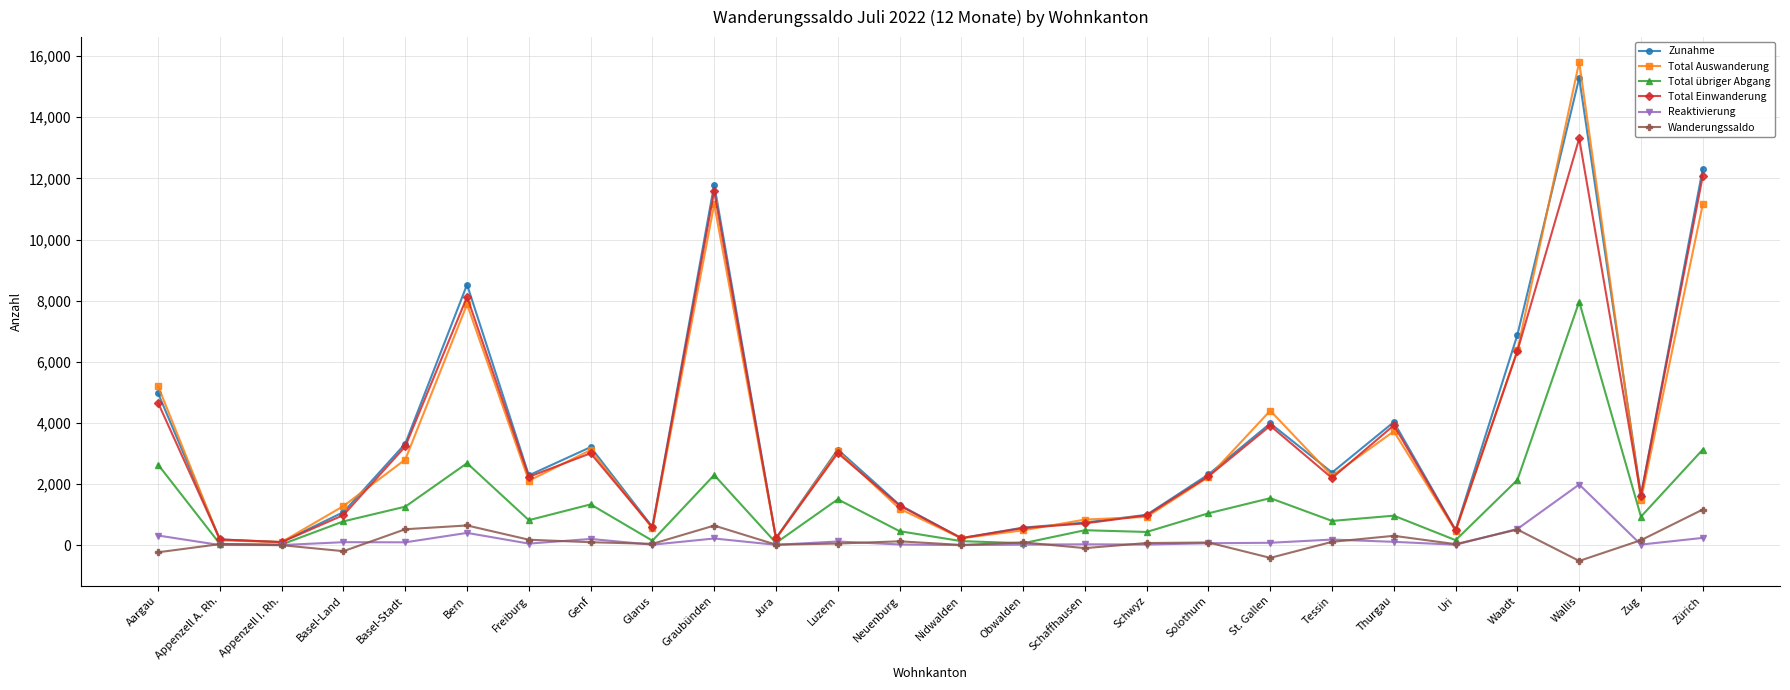

What is the label of the 17th point from the left?

Schwyz